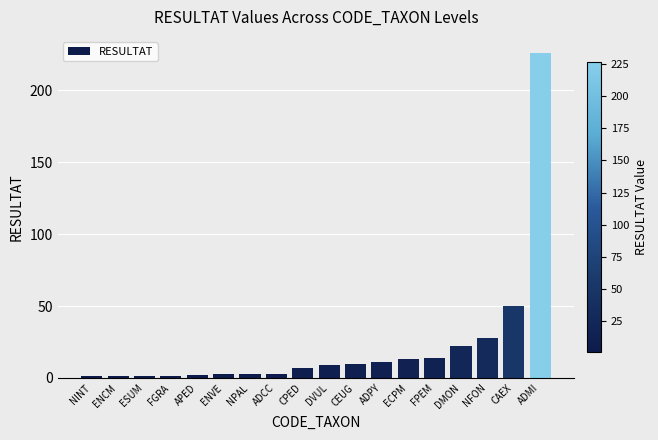

Reading left to right, list all the values displayed in this chart.

1	1	1	1	2	3	3	3	7	9	10	11	13	14	22	28	50	226